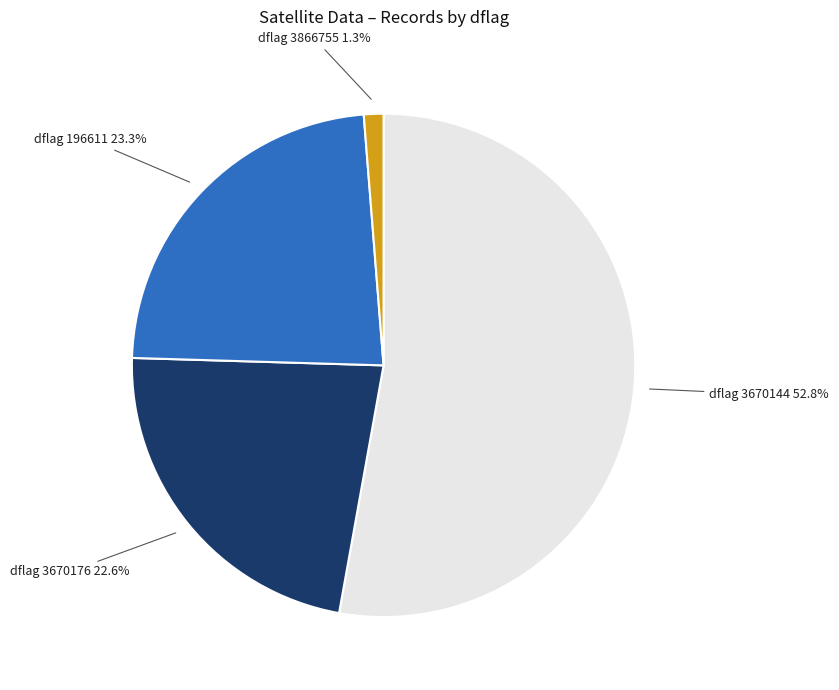

Is there a majority slice in this chart?

Yes